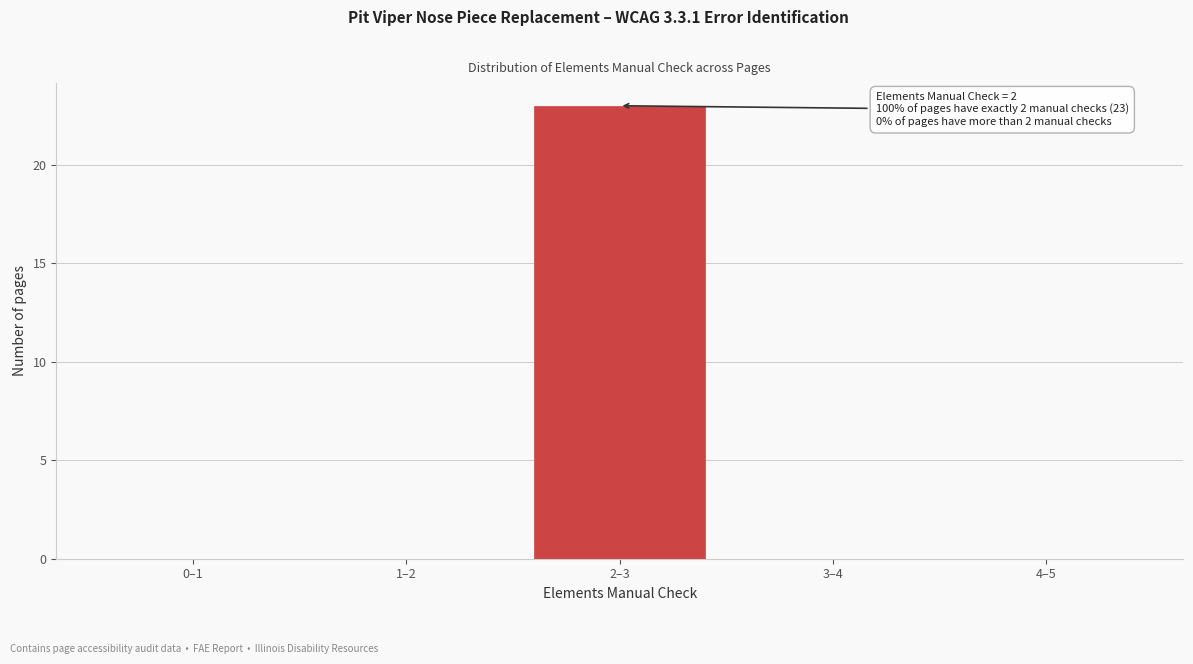

Reading right to left, extract all data points from this chart.

4–5=0	3–4=0	2–3=23	1–2=0	0–1=0